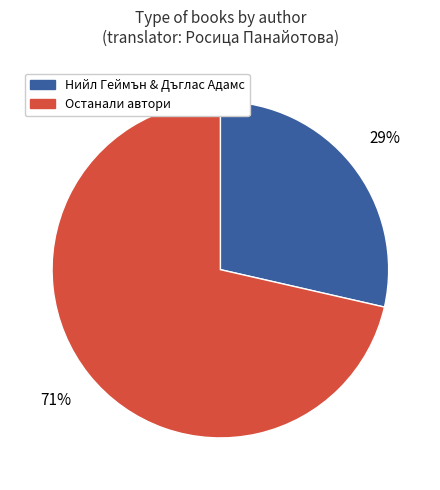

To the nearest percent, what is the average slice percentage?

50%